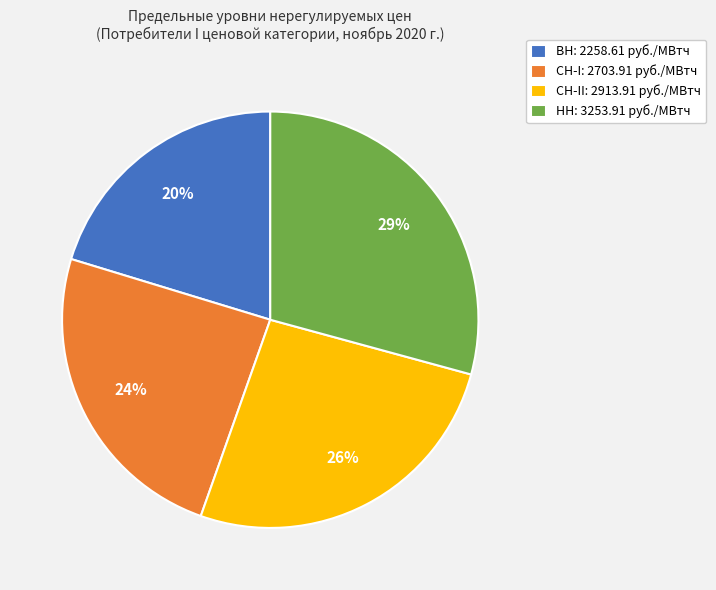

Approximately how many times larger is the value at СН-II: 2913.91 руб./МВтч compared to НН: 3253.91 руб./МВтч?

0.9